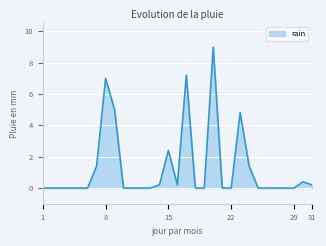

What is the greatest value displayed?

9.0